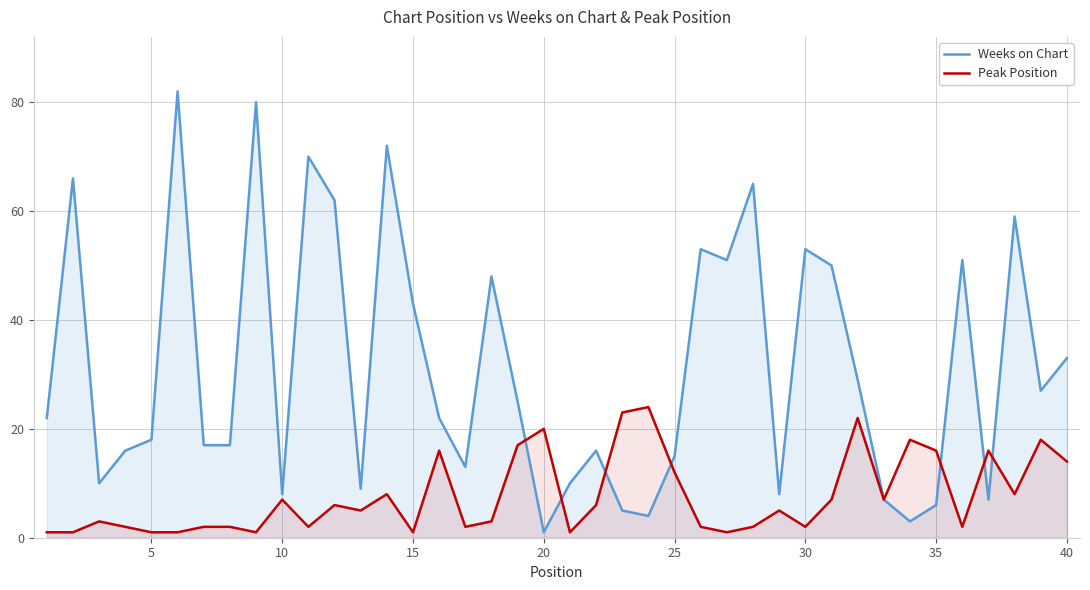

Which series has the widest spread of values?

Weeks on Chart